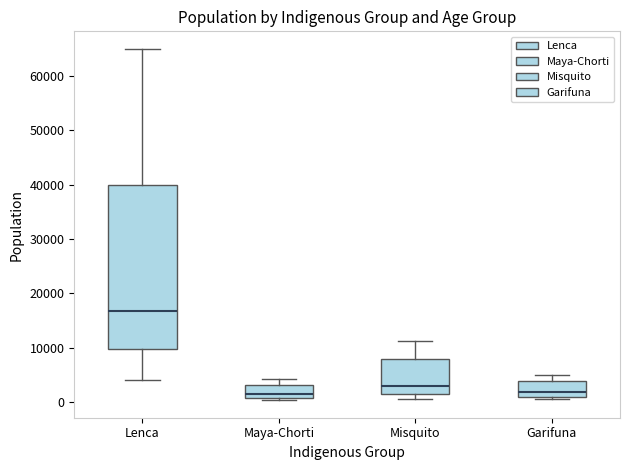

Where is the lower edge of the box for Garifuna on the y-axis? The values are not printed on the chart, so give them approximately, as read against the axis.

1000